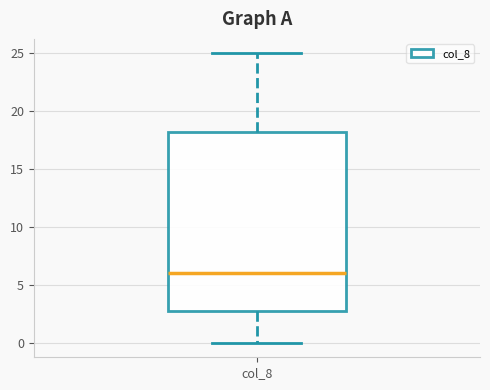

Transcribe this box plot: give where the median line is, the range the box spans, and where the two whiskers end, as read against the y-axis. The values are not printed on the chart, so give them approximately, as read against the axis.

median 6.0, box 3.0 to 18.5, whiskers 0.0 to 25.0